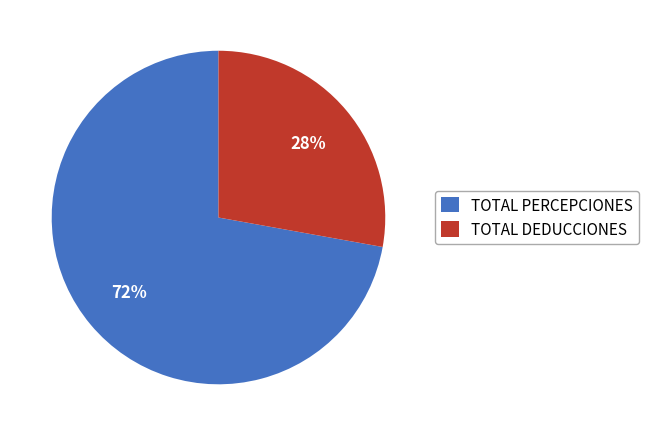

The TOTAL PERCEPCIONES slice represents 72% of the pie. True or false?

True